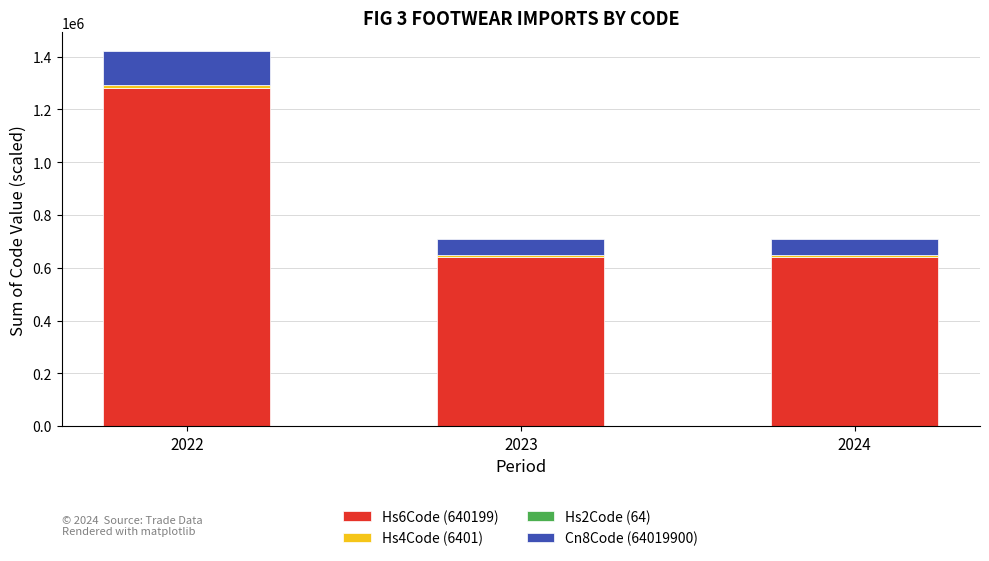

At which category is the sum across all series the highest?

2022